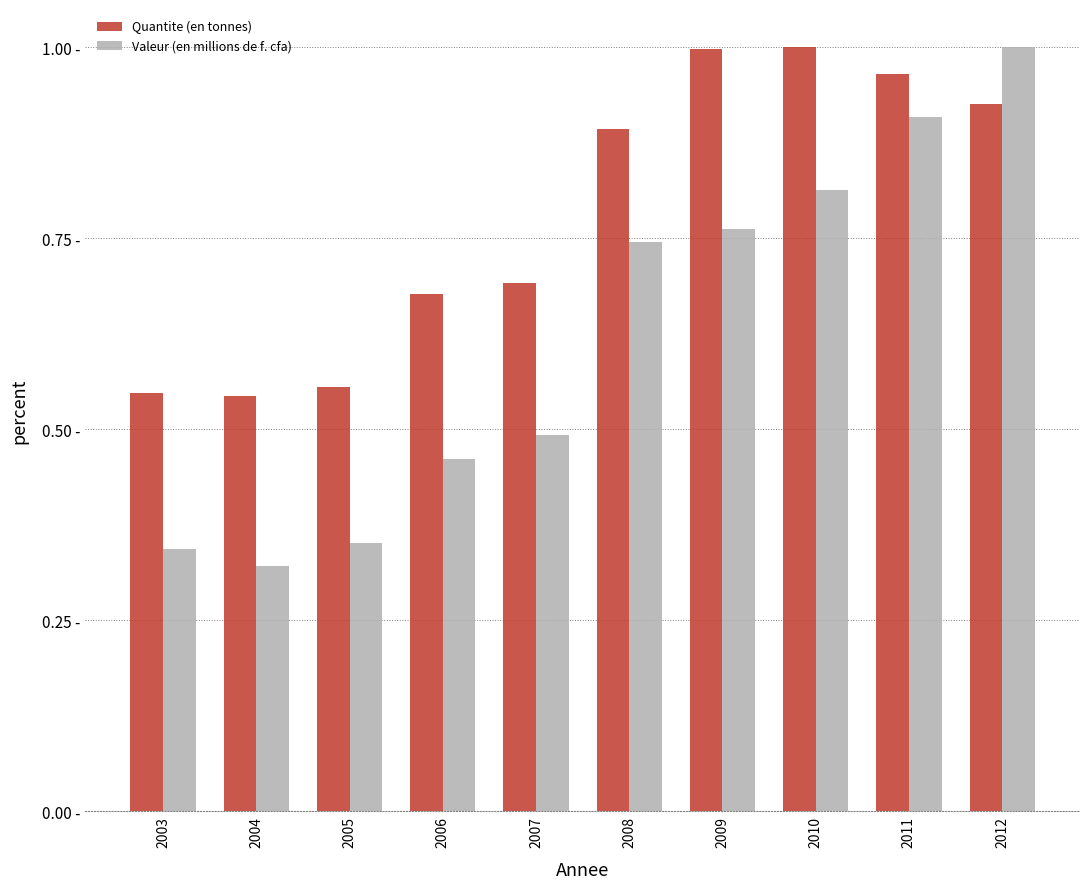

Does the chart contain any negative values?

No